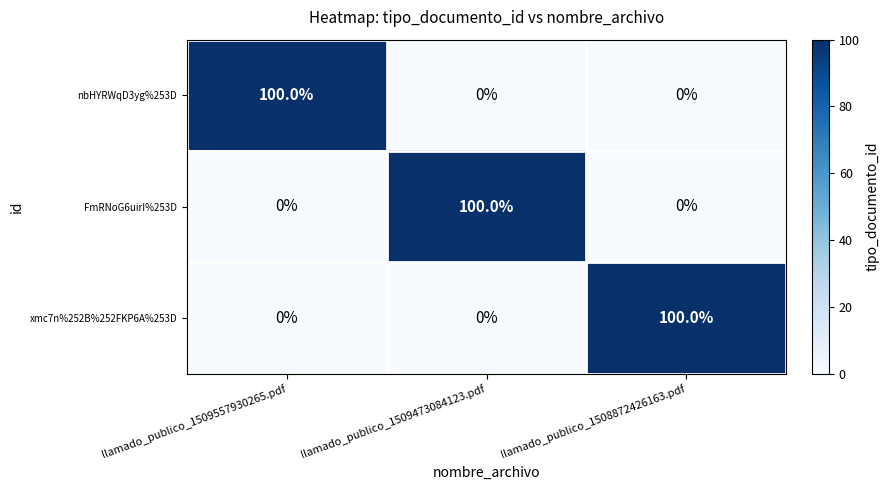

True or false: nbHYRWqD3yg%253D has a value of 100 at llamado_publico_1509557930265.pdf.

True